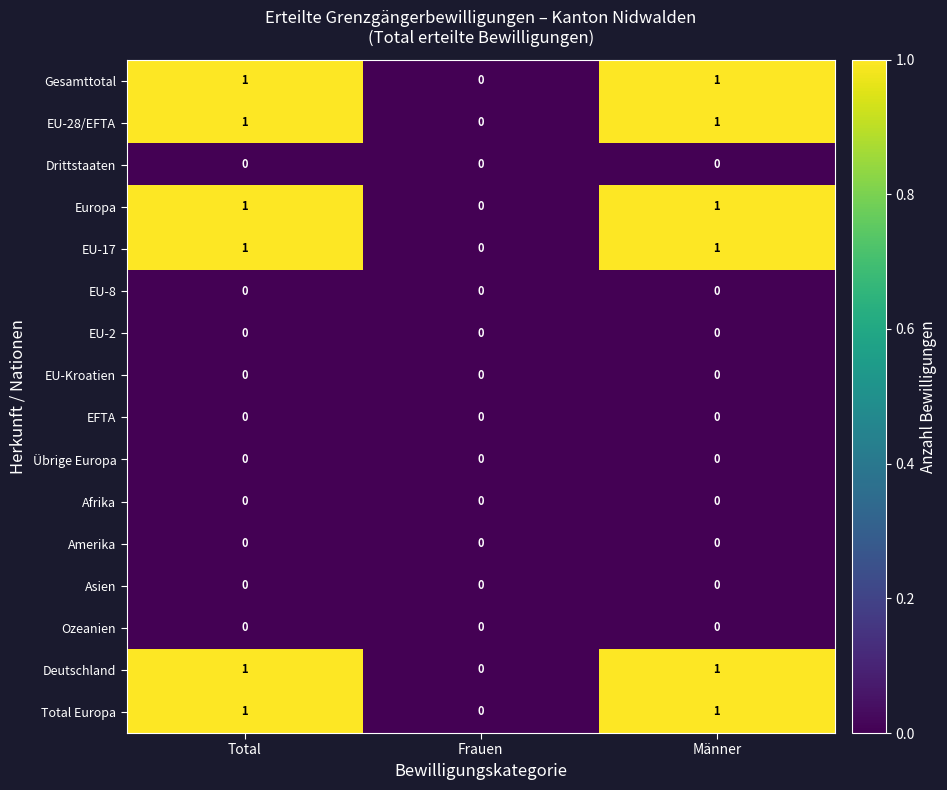

At which label is EU-28/EFTA closest to 0?

Frauen